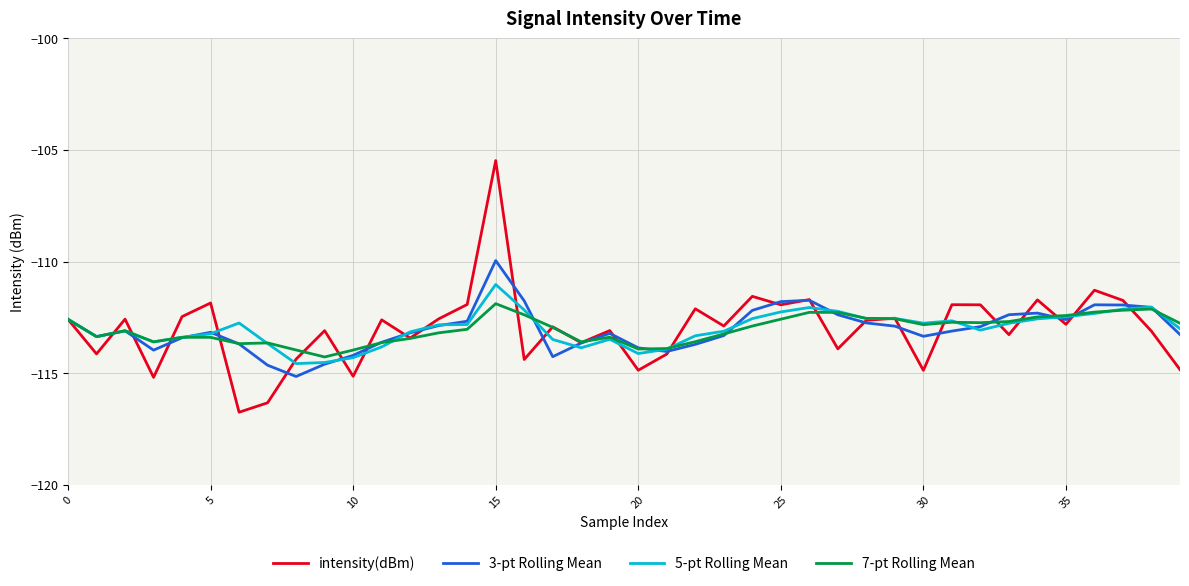

Which series has the largest range (max minus min)?

intensity(dBm)